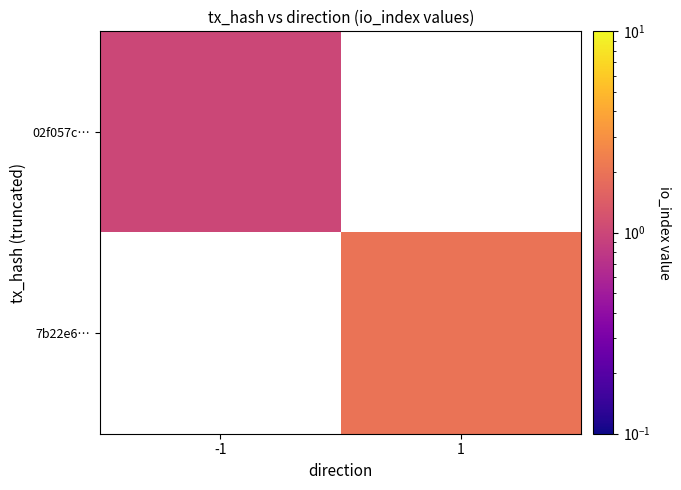

List the series in order of their overall mean, lowest first.

02f057c…, 7b22e6…